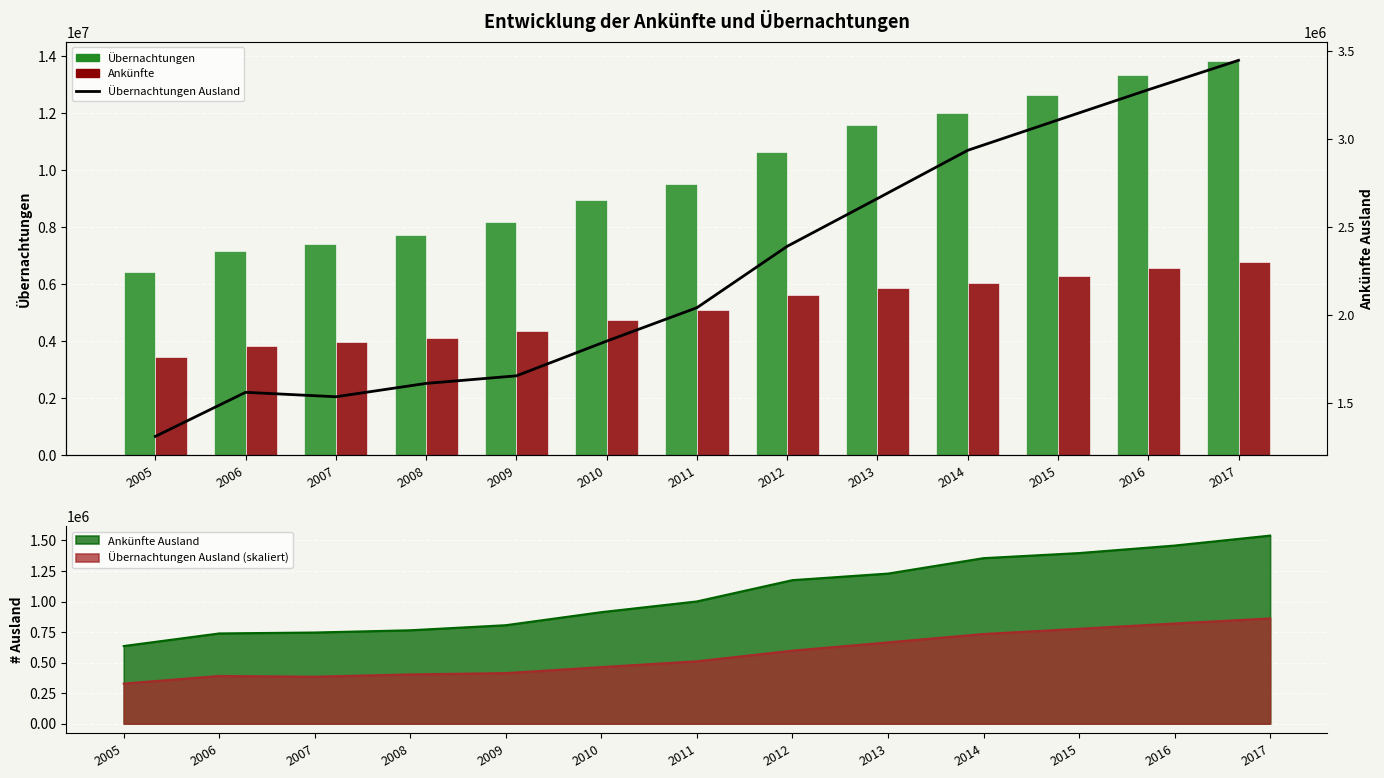

True or false: Übernachtungen has a value of 9530300 at 2011.

True